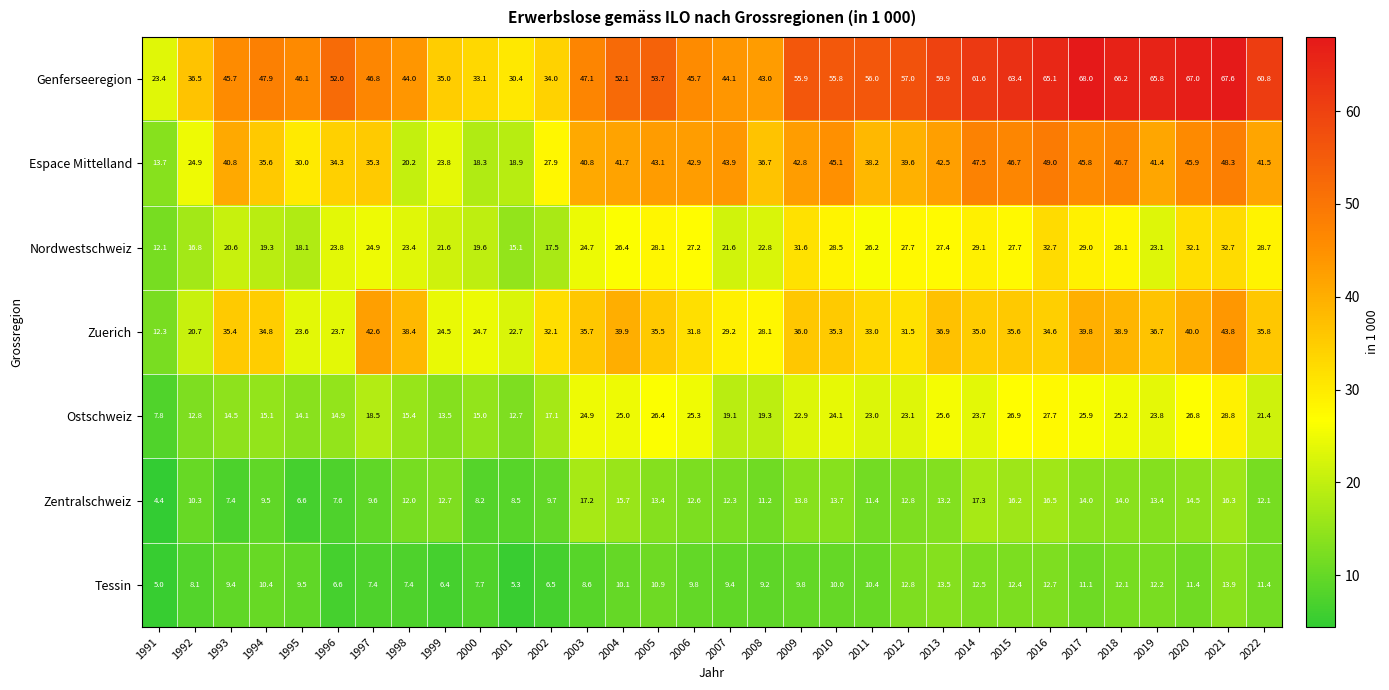

The value of Tessin at 2010 is 10.0. True or false?

True